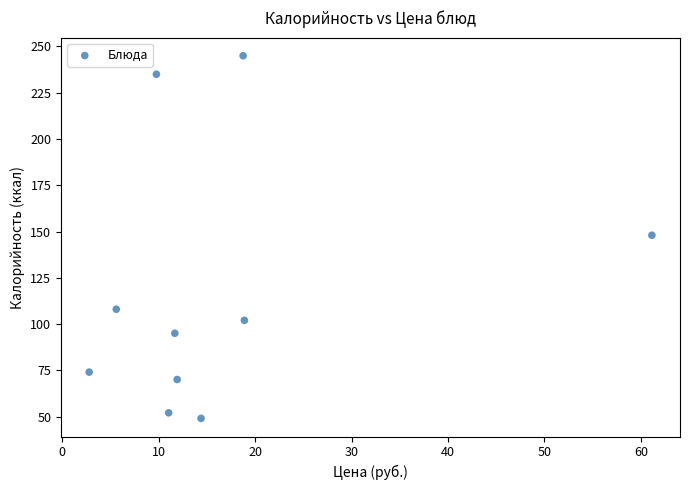

What is the range of Y values (max minus min)?

196